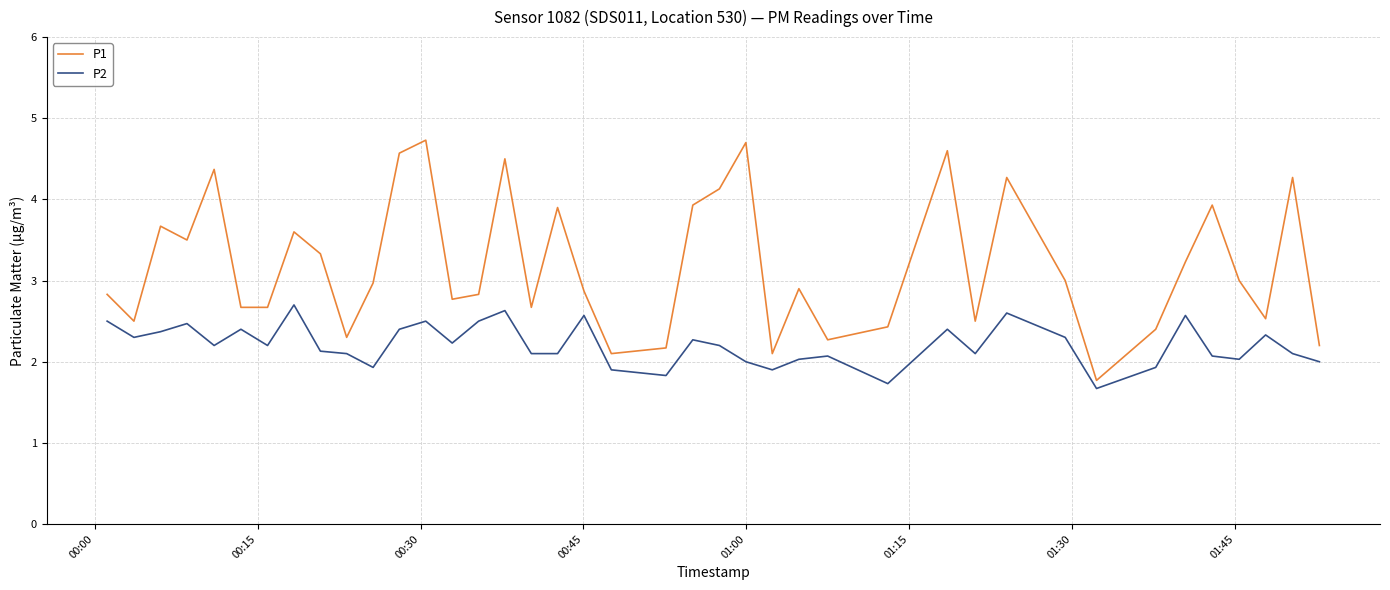

How many lines are shown in the chart?

2